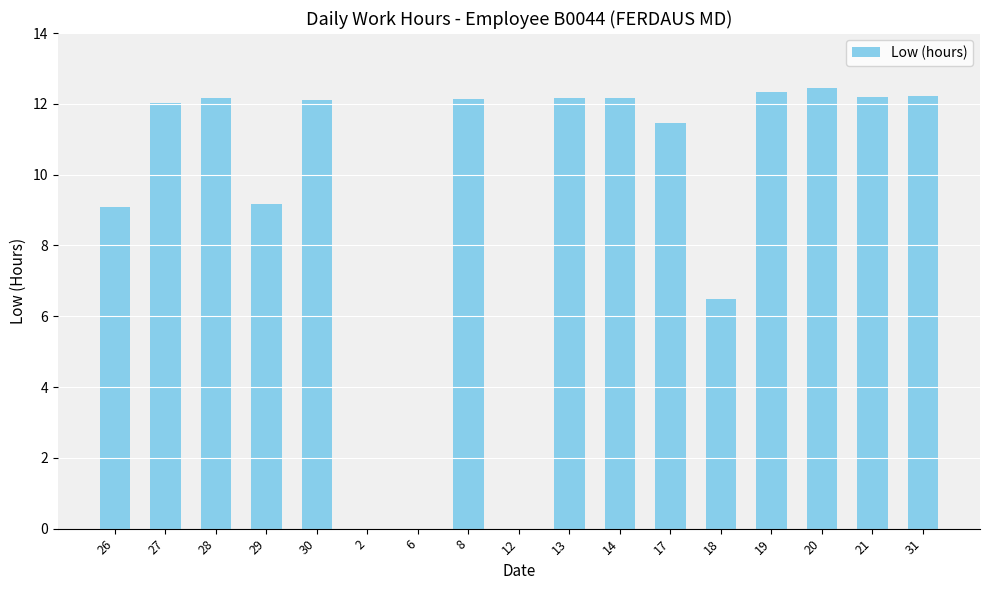

What is the change in value from 2 to 13?

+12.2